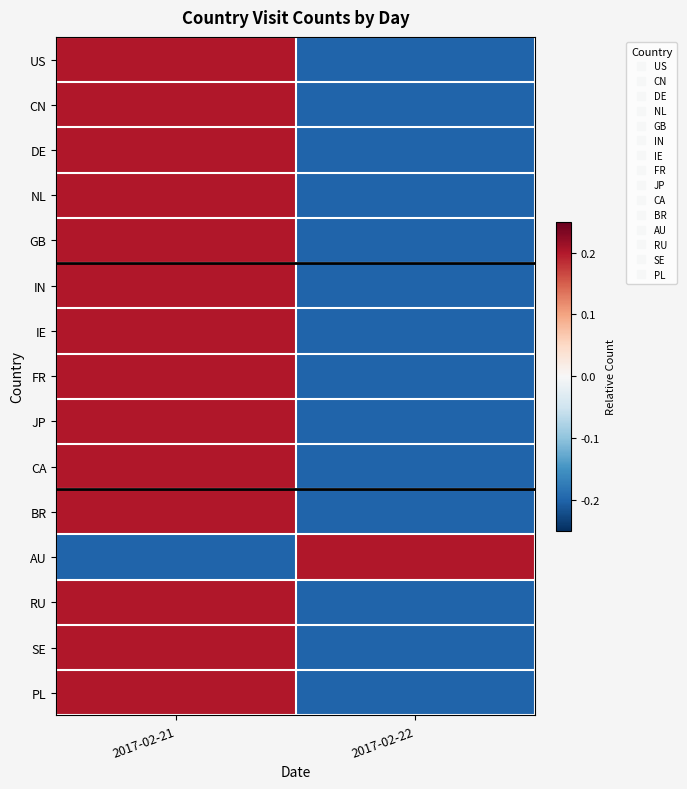

Reading left to right, list all the values displayed in this chart.

US: 2017-02-21=0.2	2017-02-22=-0.2
CN: 2017-02-21=0.2	2017-02-22=-0.2
DE: 2017-02-21=0.2	2017-02-22=-0.2
NL: 2017-02-21=0.2	2017-02-22=-0.2
GB: 2017-02-21=0.2	2017-02-22=-0.2
IN: 2017-02-21=0.2	2017-02-22=-0.2
IE: 2017-02-21=0.2	2017-02-22=-0.2
FR: 2017-02-21=0.2	2017-02-22=-0.2
JP: 2017-02-21=0.2	2017-02-22=-0.2
CA: 2017-02-21=0.2	2017-02-22=-0.2
BR: 2017-02-21=0.2	2017-02-22=-0.2
AU: 2017-02-21=-0.2	2017-02-22=0.2
RU: 2017-02-21=0.2	2017-02-22=-0.2
SE: 2017-02-21=0.2	2017-02-22=-0.2
PL: 2017-02-21=0.2	2017-02-22=-0.2